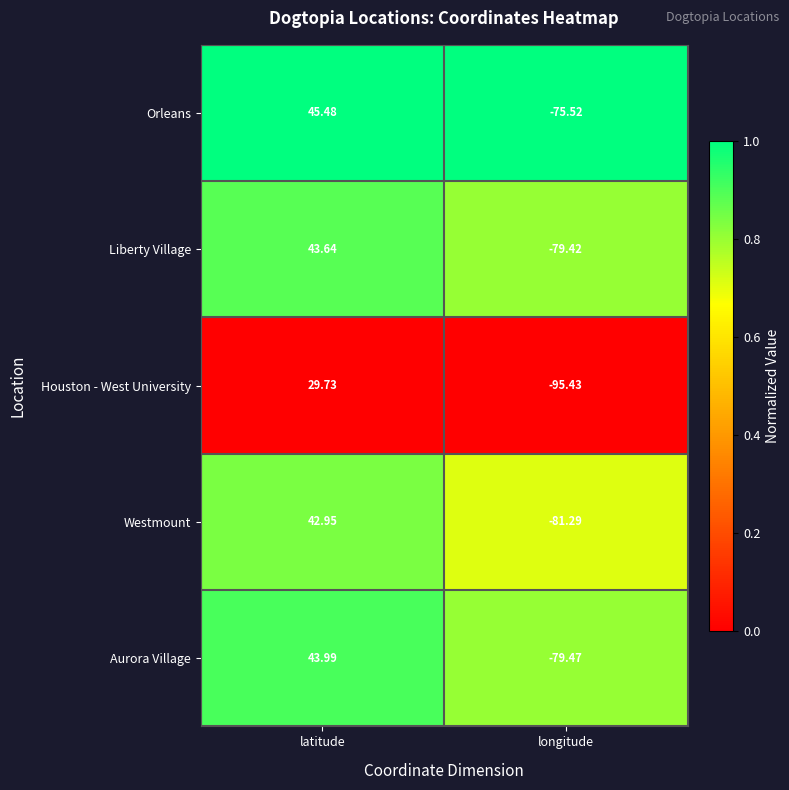

What is the maximum value shown in the chart?

45.5